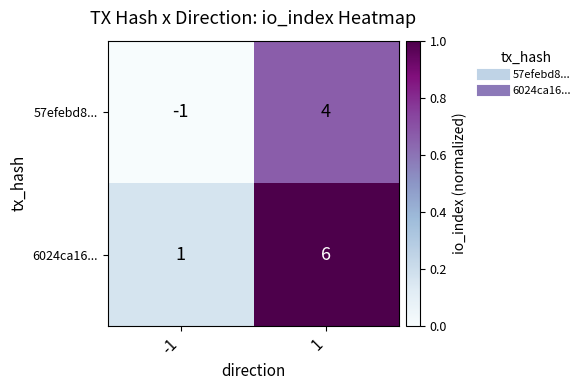

Which series has the largest total across all categories?

6024ca16...